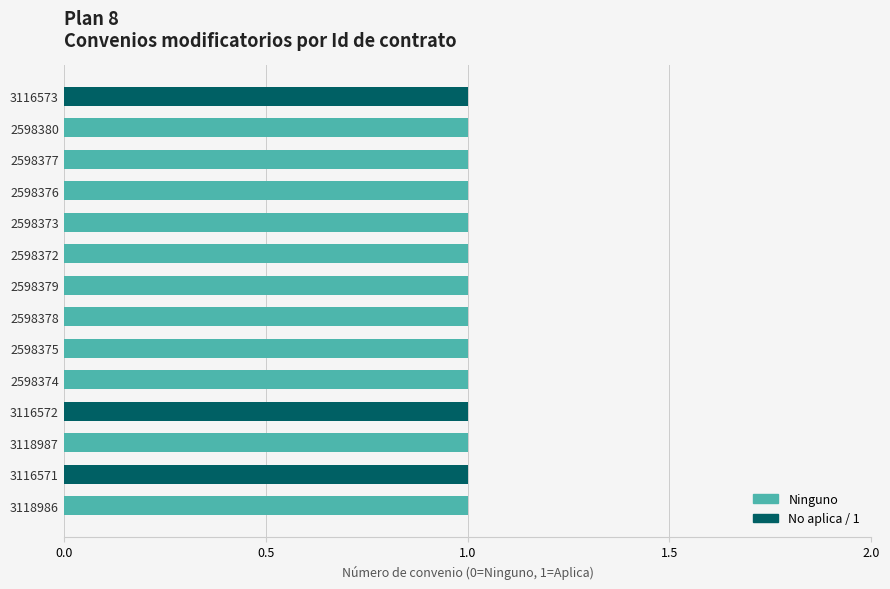

True or false: Ninguno has a value of 2 at 3118987.

False